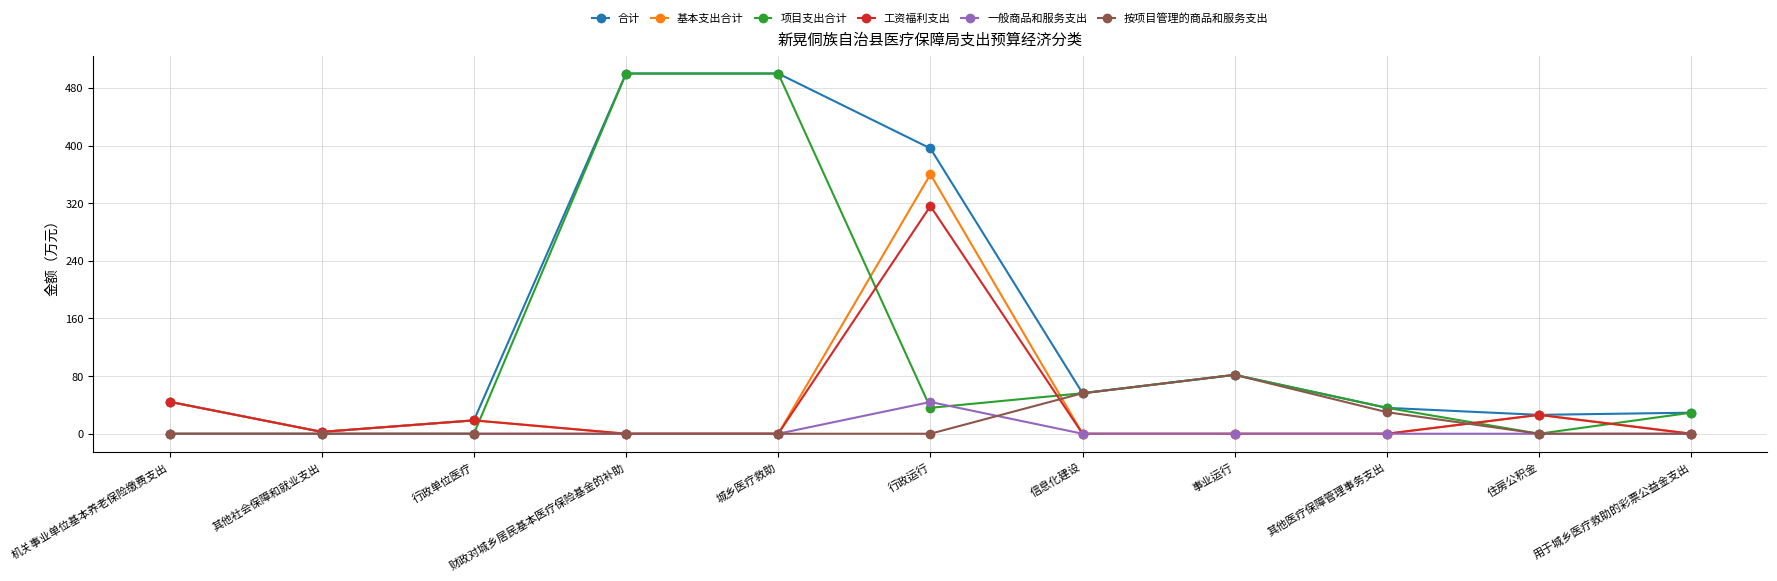

Is the value of 项目支出合计 at 行政单位医疗 greater than the value of 合计 at 财政对城乡居民基本医疗保险基金的补助?

No